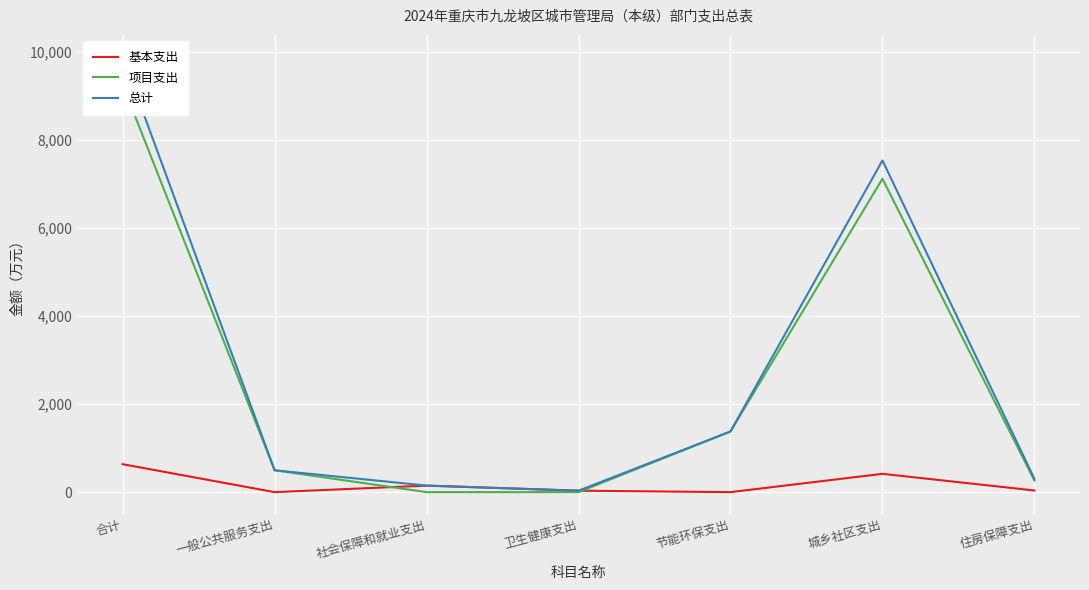

The 基本支出 series shows -374.7 at 节能环保支出. True or false?

False